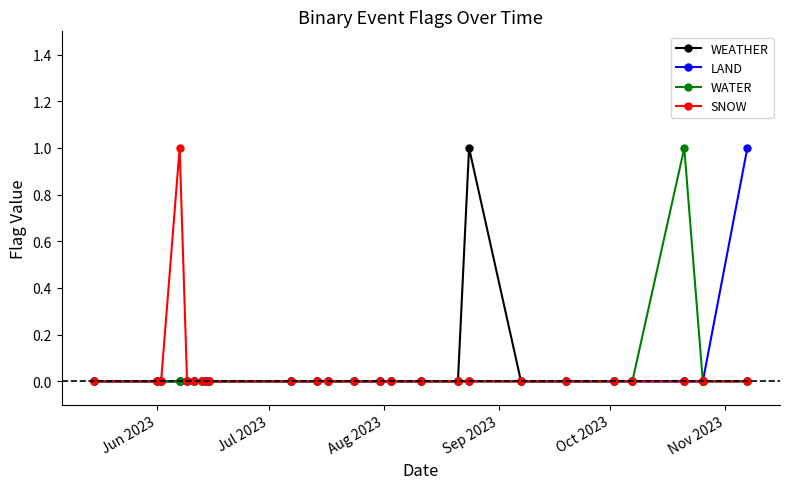

Rank the series by their maximum value, from highest to lowest.

WEATHER, LAND, WATER, SNOW